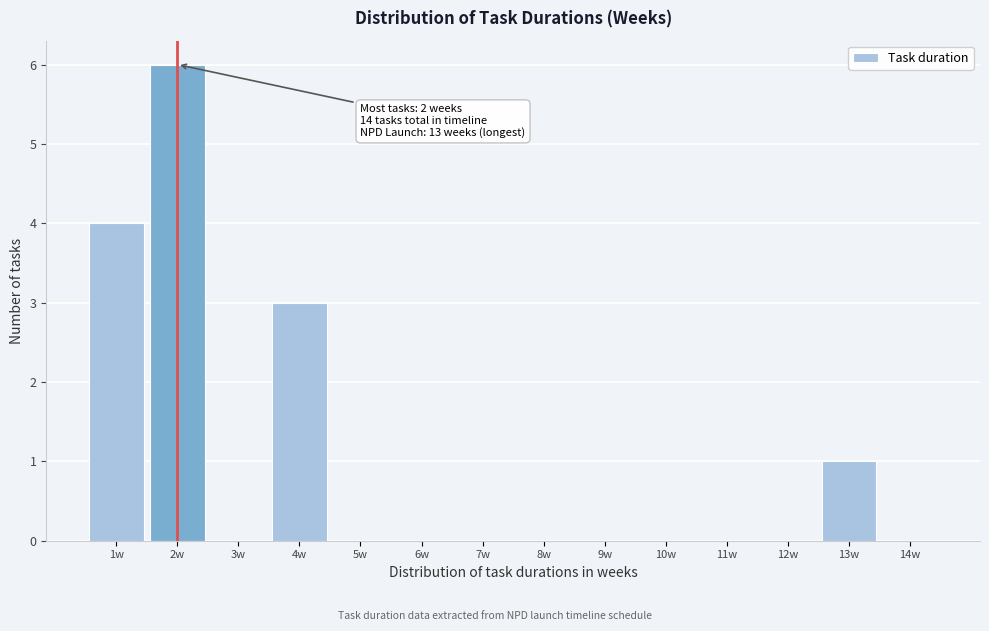

Over which range of the x-axis is the bar tallest?

1.5 to 2.5